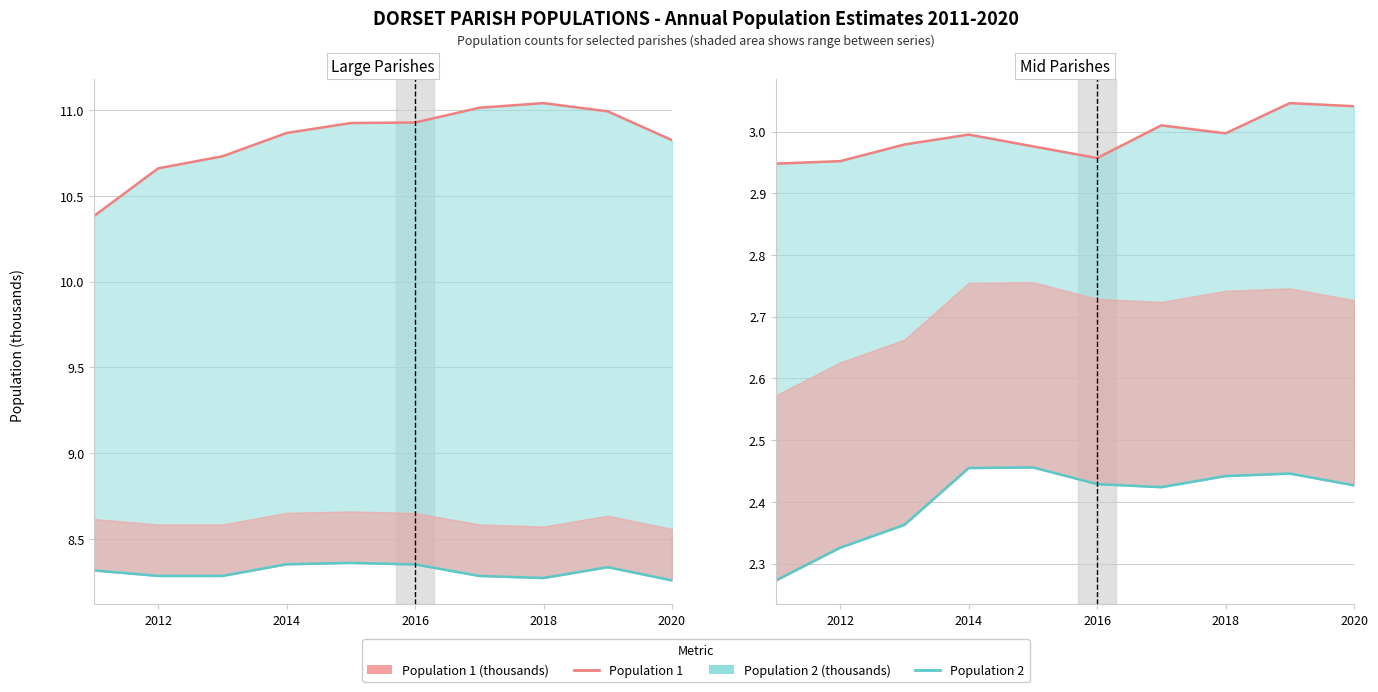

True or false: Series A (Population 1) and Series B (Population 2) intersect in this chart.

False